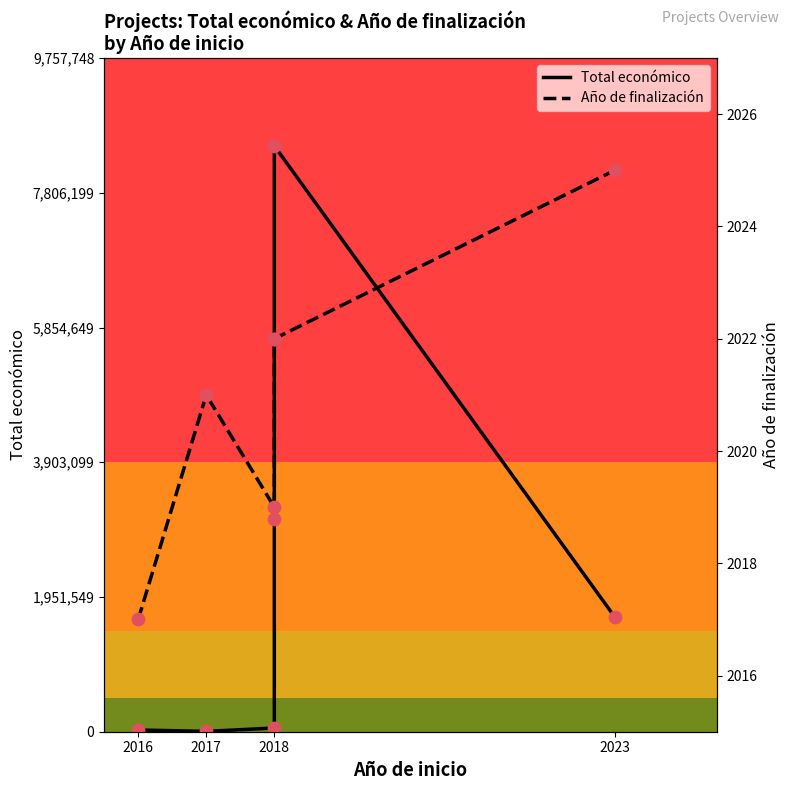

What is the total value across all series at 2017?

7021